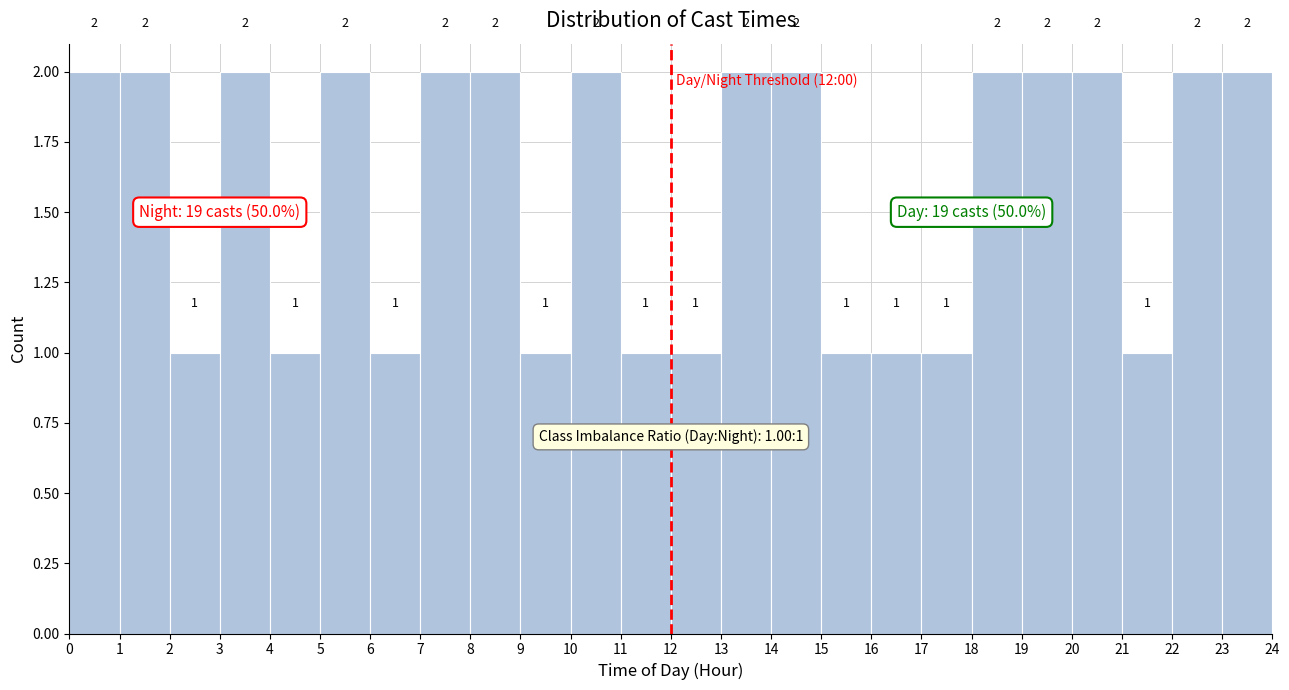

How tall is the bar that spans 19 to 20 on the x-axis?

2